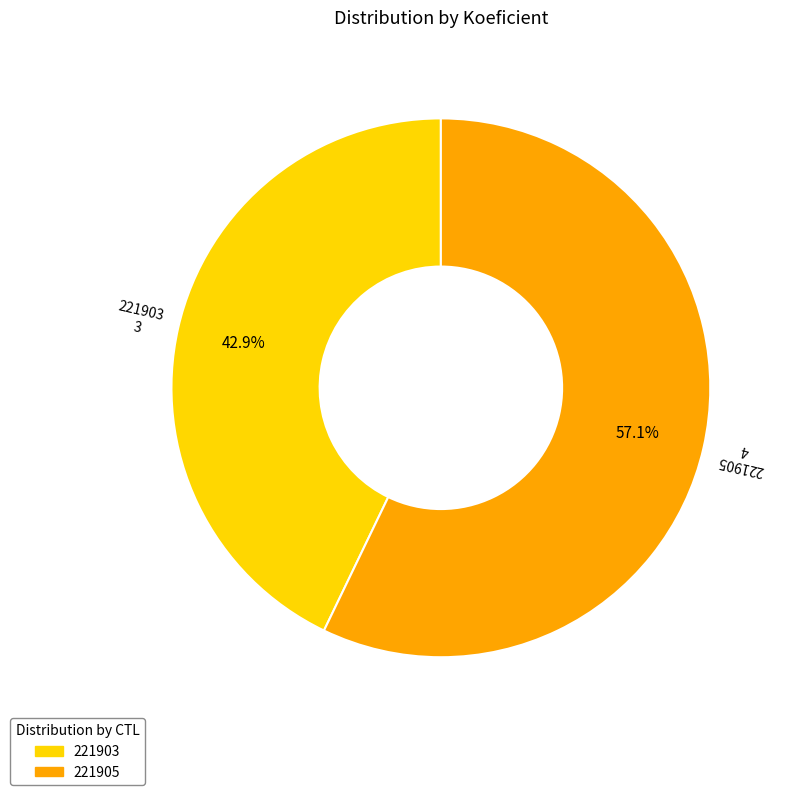

How many segments does this pie chart have?

2